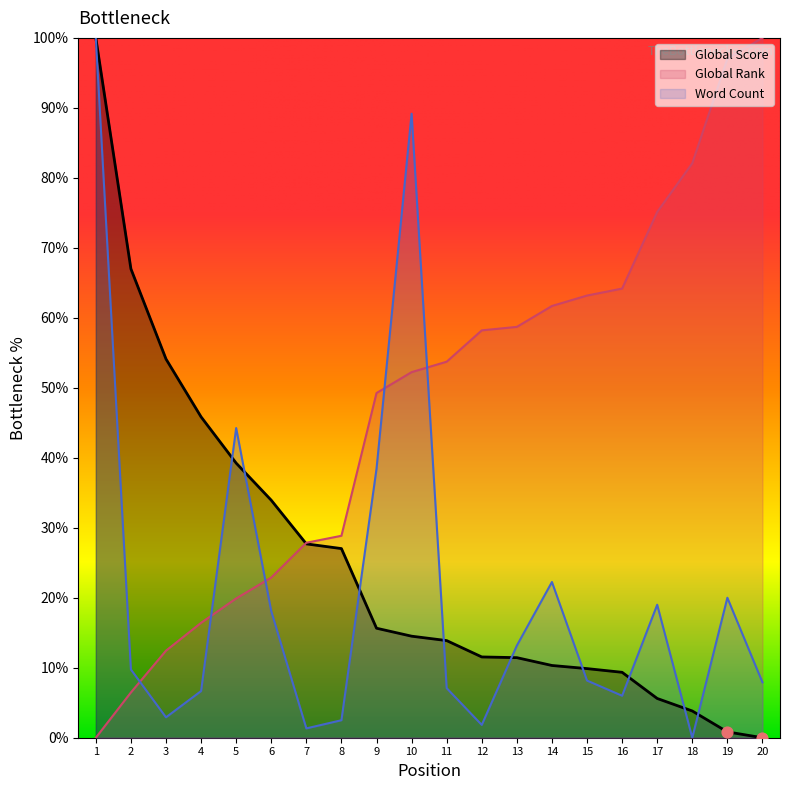

Which series contains the lowest Y value?

Global Score